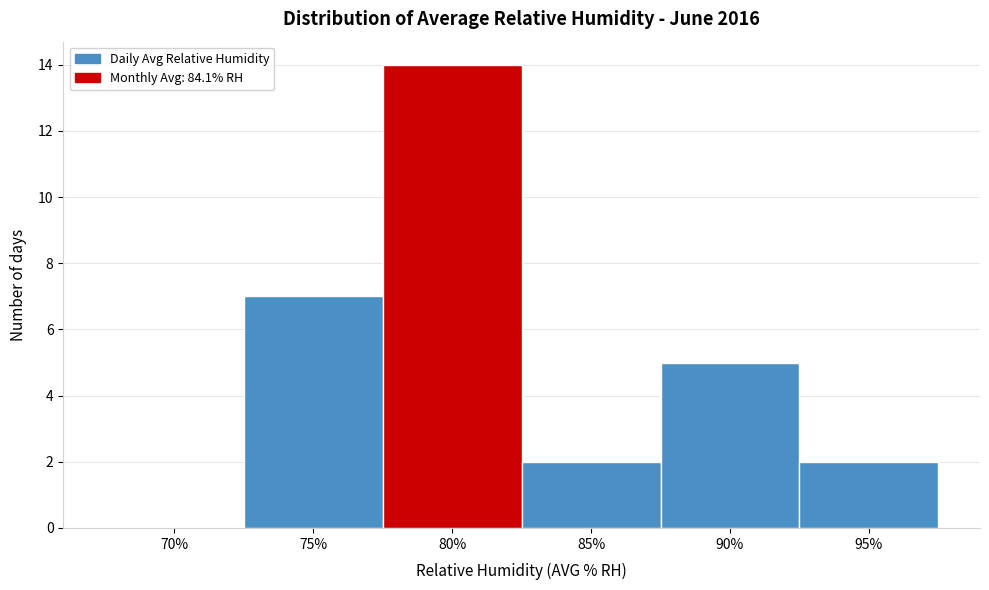

Reading left to right, extract all data points from this chart.

70%=0	75%=7	80%=14	85%=2	90%=5	95%=2